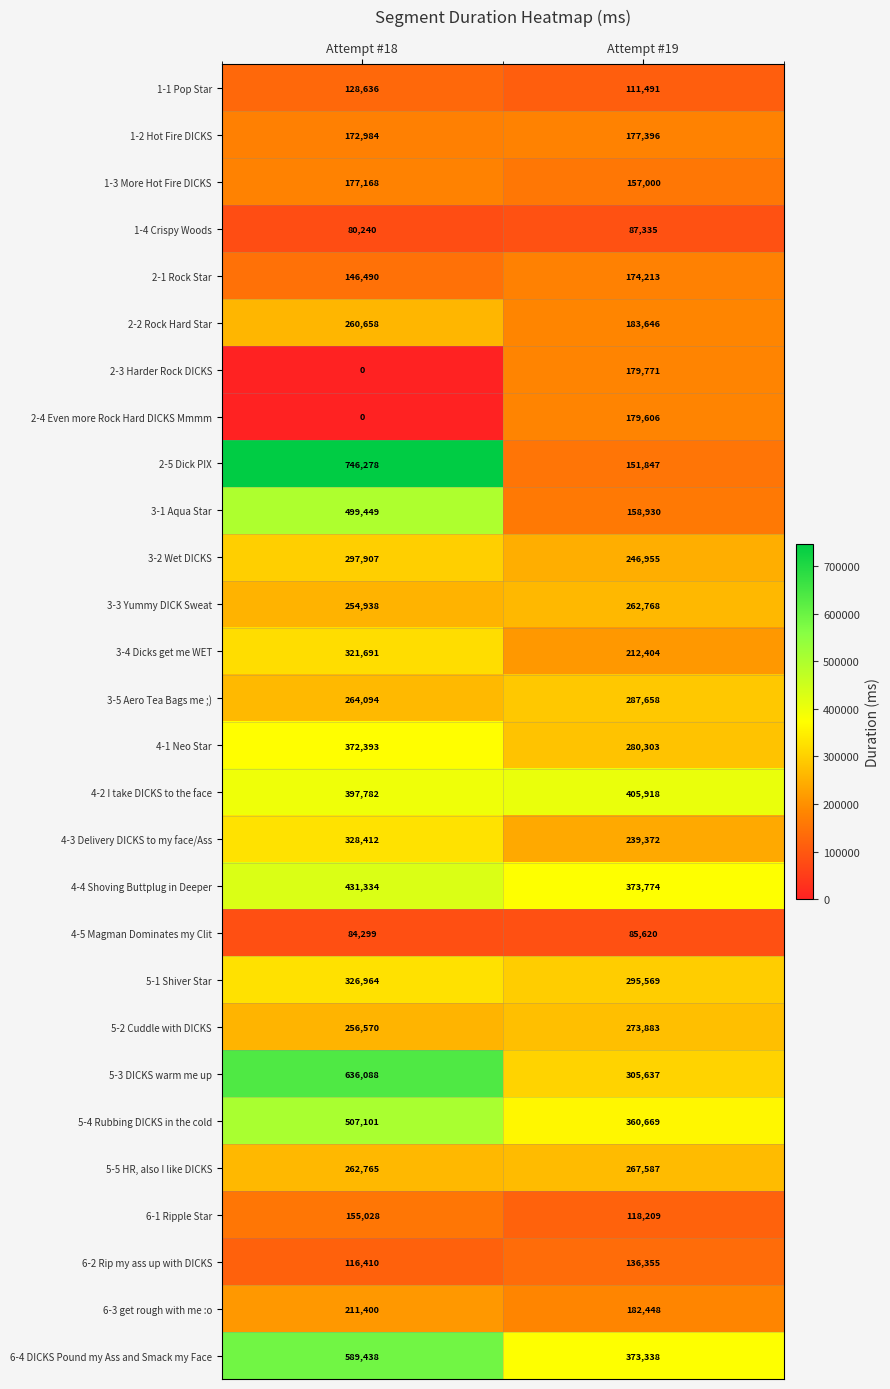

Which series changed the most between Attempt #18 and Attempt #19?

2-5 Dick PIX